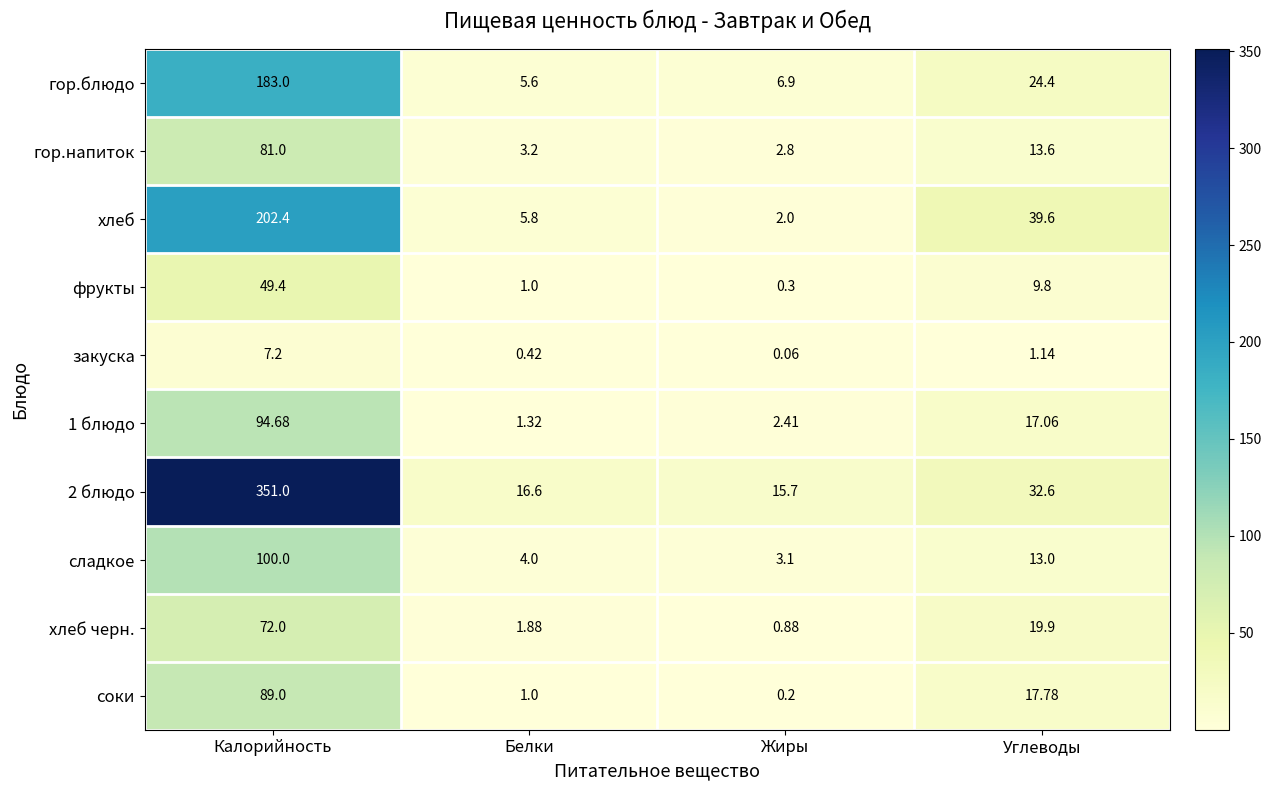

Which label corresponds to the largest value in the chart?

Калорийность